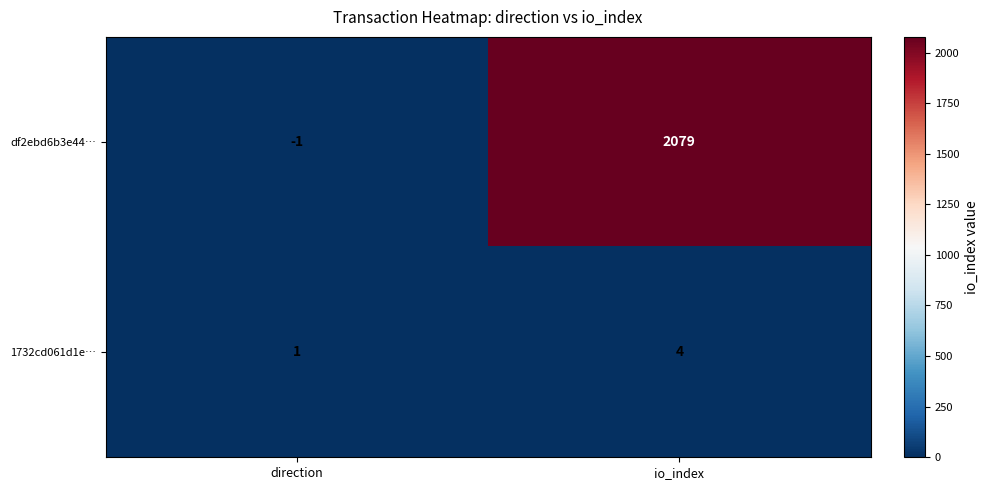

At direction, list the series in order from largest to smallest.

1732cd061d1e…, df2ebd6b3e44…